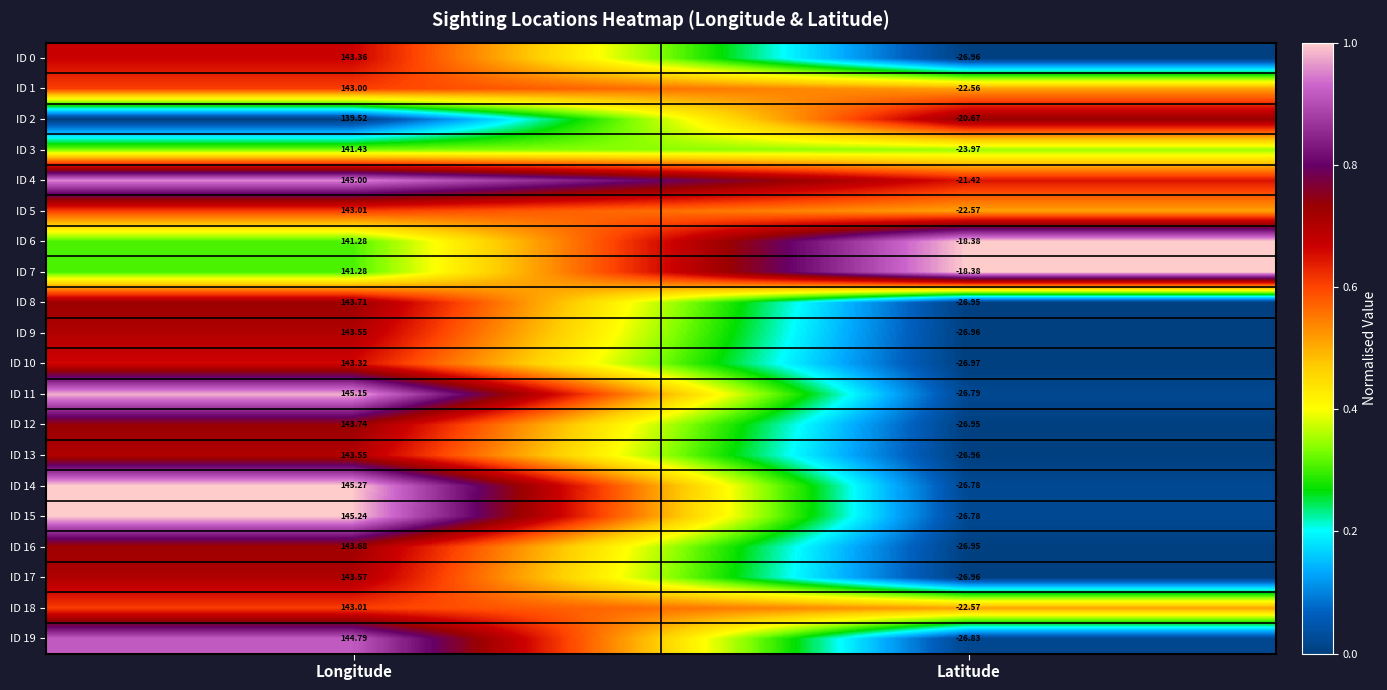

Rank the categories by ID 0 value from lowest to highest.

Latitude, Longitude